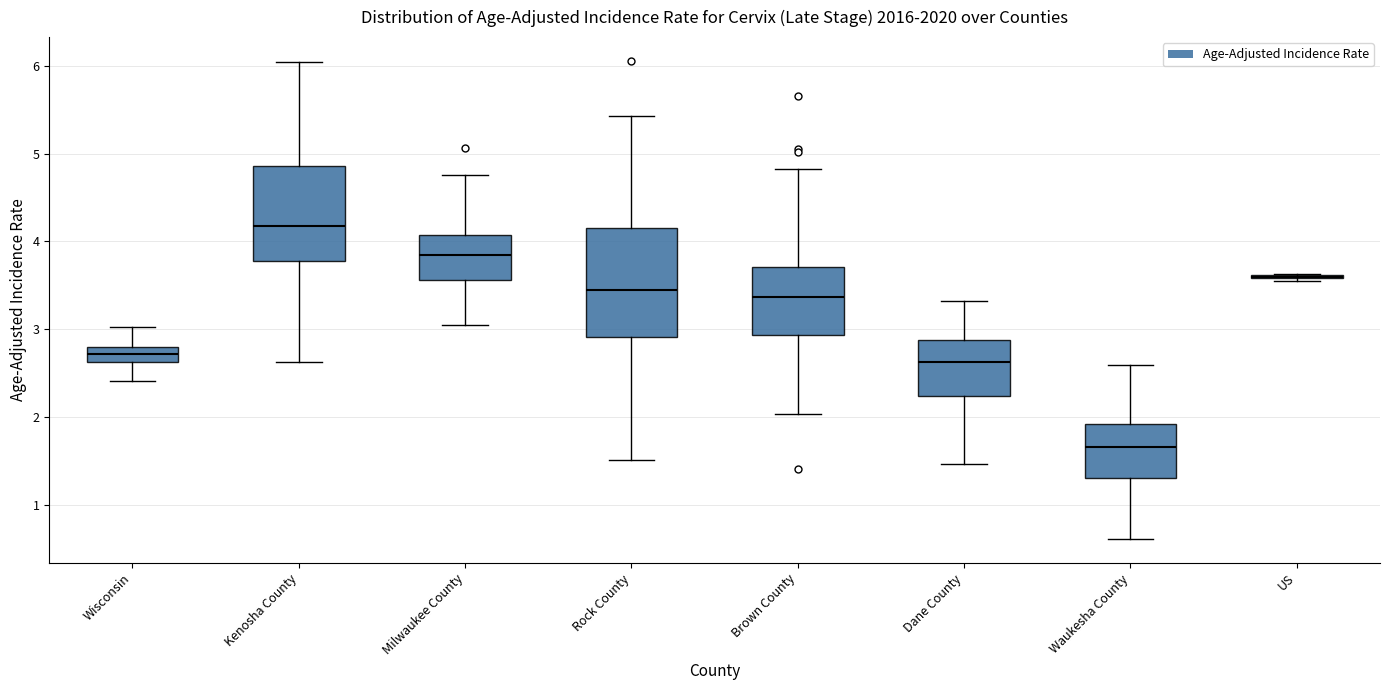

Which box is the tallest, from its lower edge to its upper edge?

Rock County